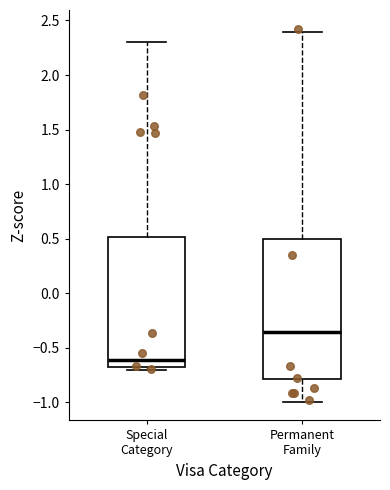

Comparing the boxes themselves (not the whiskers), which one is the tallest?

Permanent Family